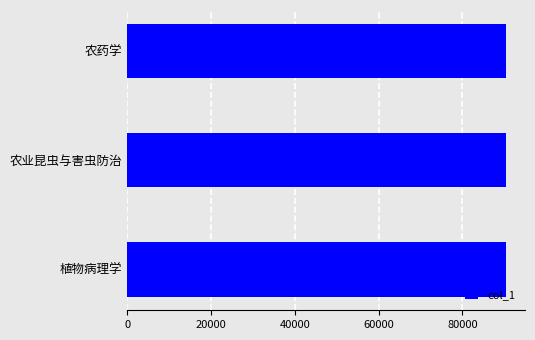

What is the maximum value shown in the chart?

90403